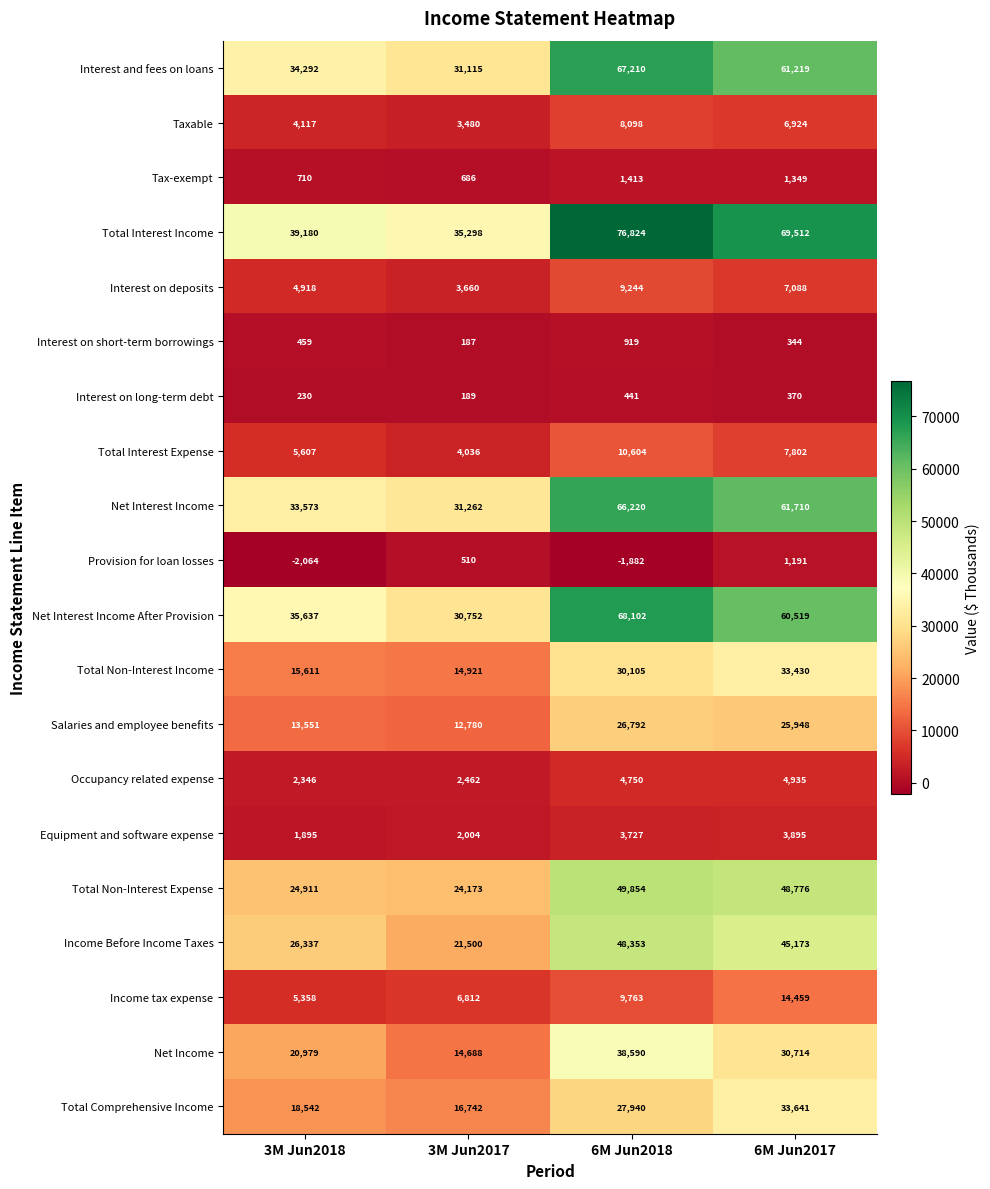

At how many categories does at least one series exceed 50182?

2